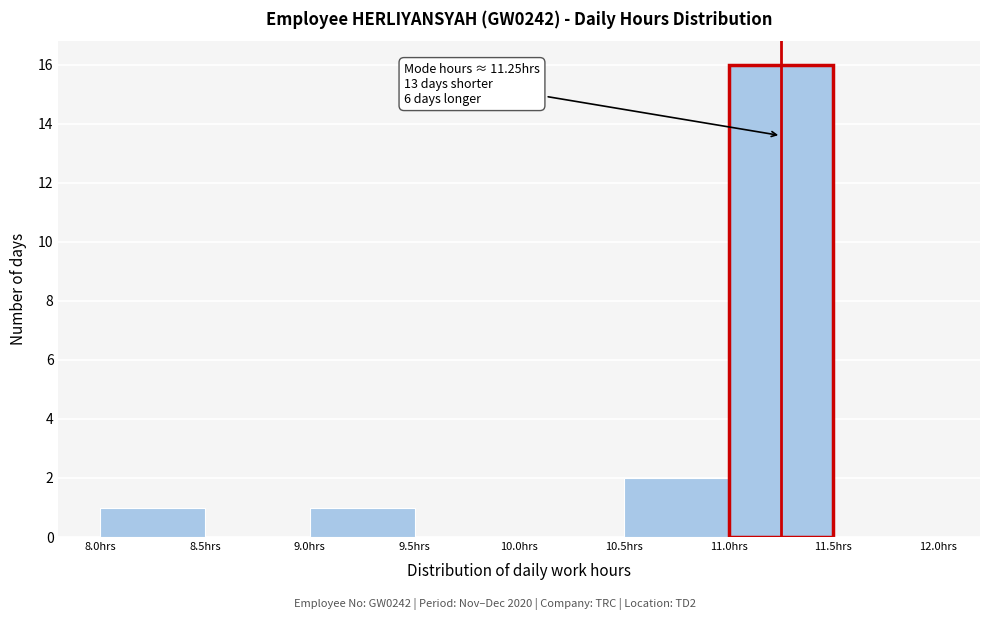

Over which range of the x-axis is the bar tallest?

11.0 to 11.5